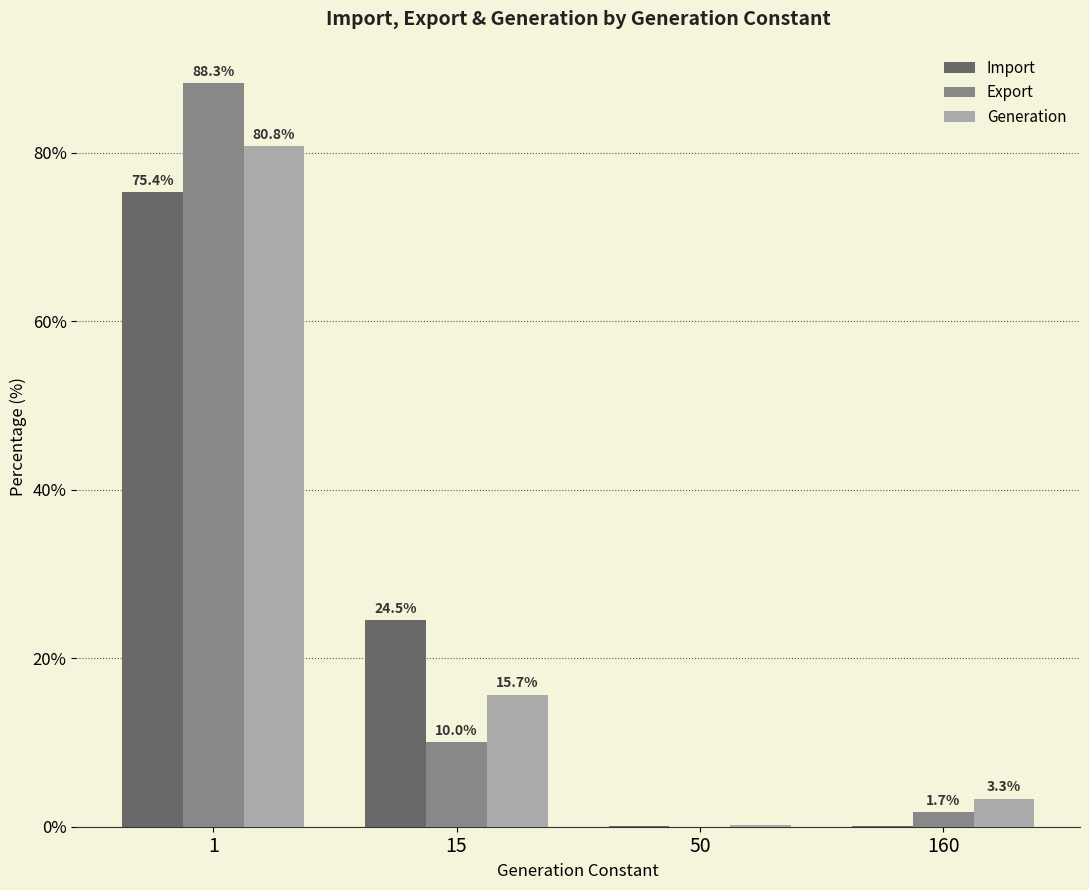

Is the value of Export at 50 greater than the value of Import at 160?

No